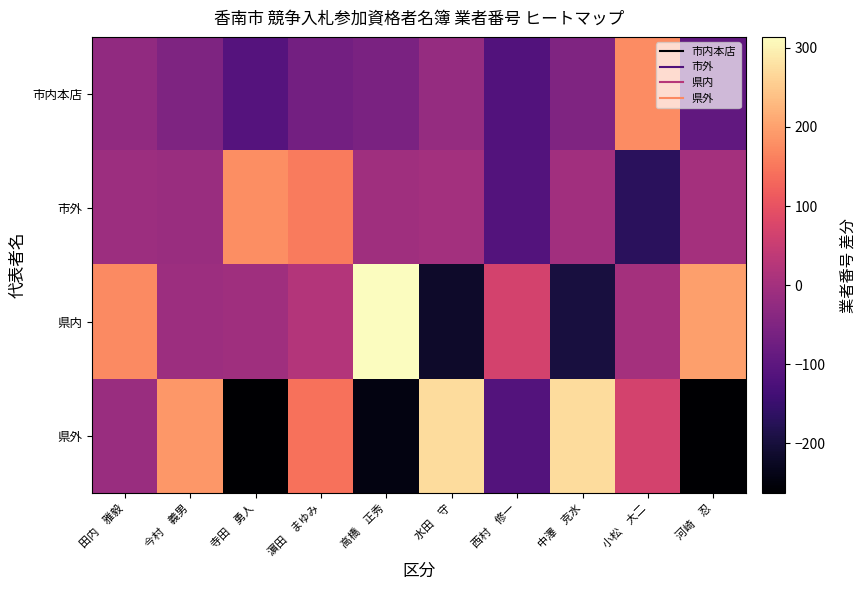

Which series has the largest total across all categories?

県内